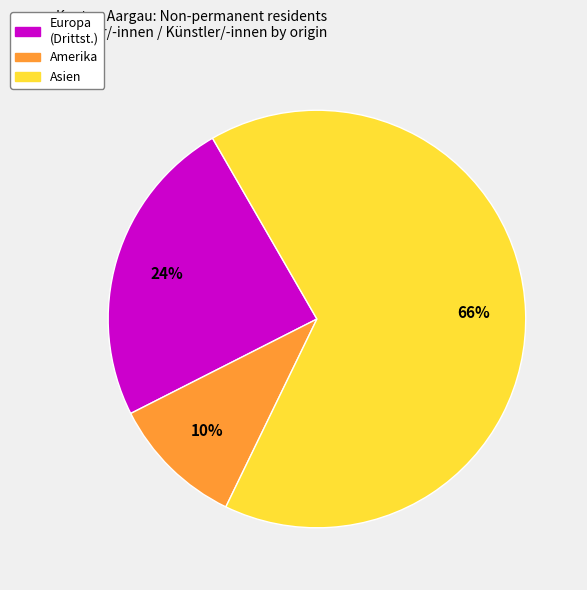

To the nearest percent, what is the average slice percentage?

33%